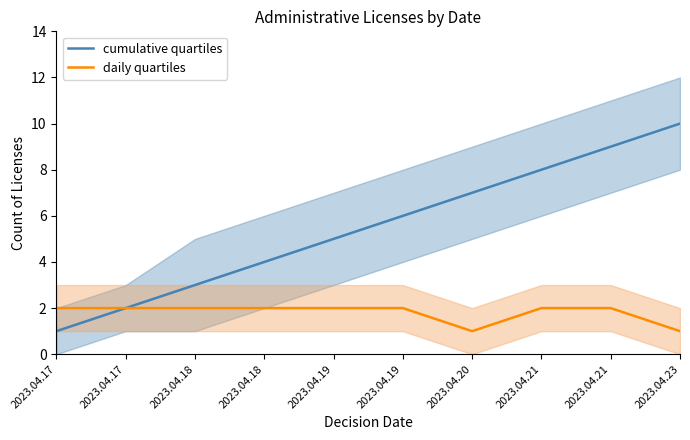

True or false: daily quartiles and cumulative quartiles intersect in this chart.

False